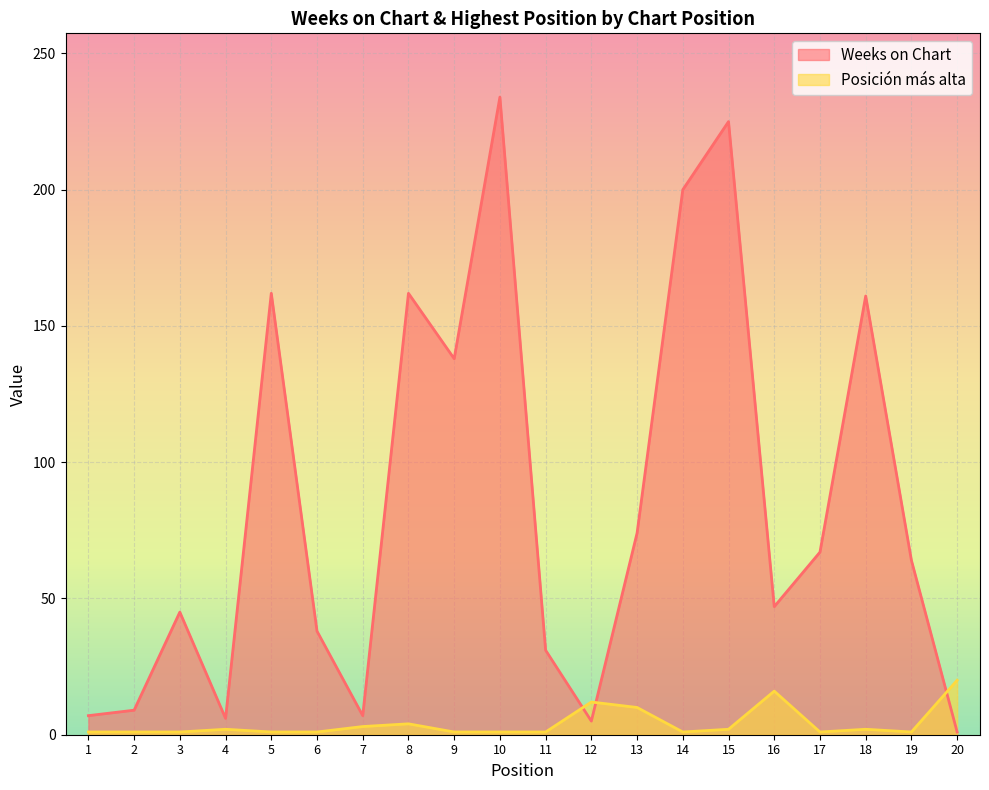

What are all the series names shown in the legend?

Weeks on Chart, Posición más alta